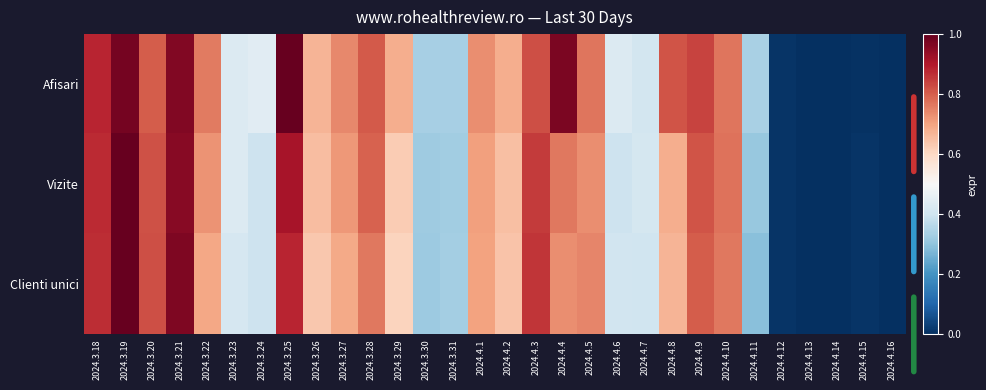

At how many categories does at least one series exceed 0?

28